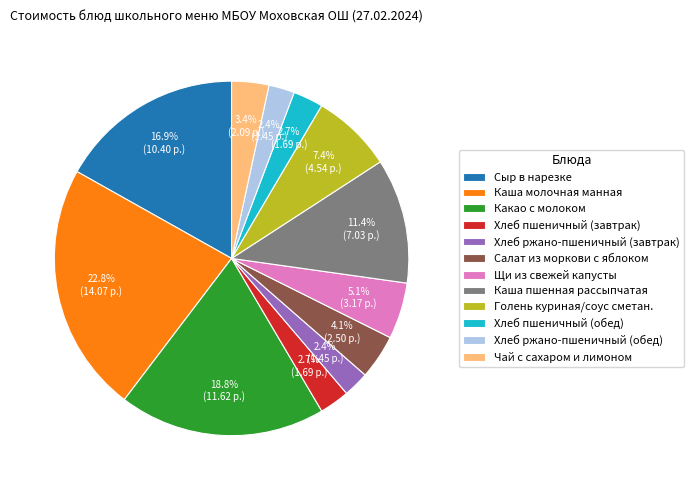

What portion of the pie excludes Хлеб пшеничный (завтрак)?

97.3%